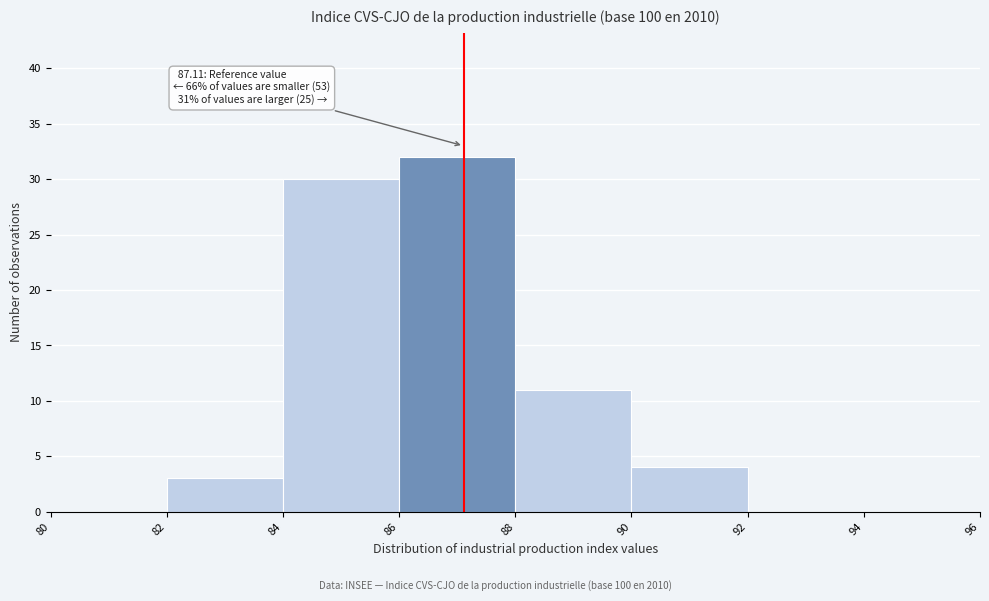

Over which range of the x-axis is the bar tallest?

86 to 88